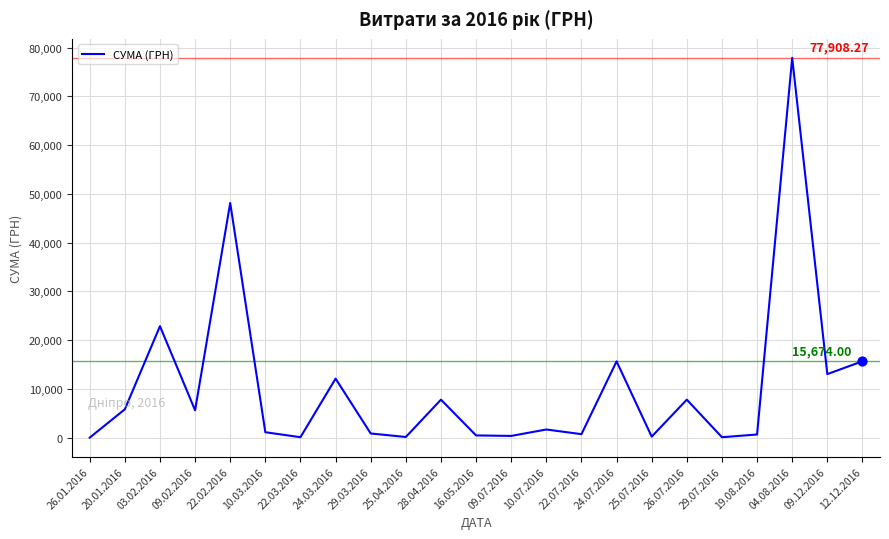

What is the difference between the maximum and minimum values?

77896.3